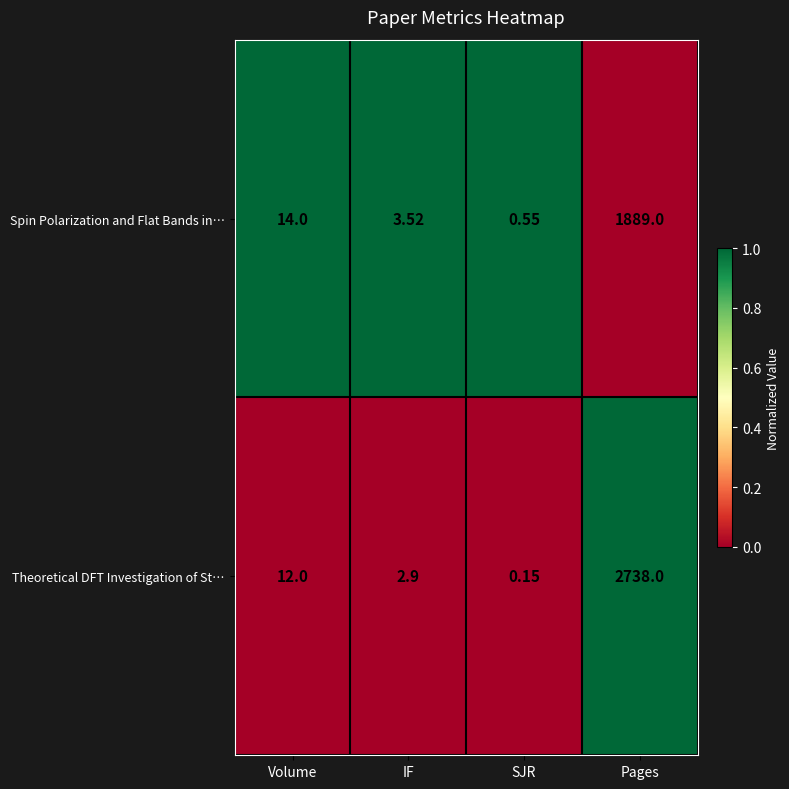

At which label does Spin Polarization and Flat Bands in… reach its minimum?

SJR